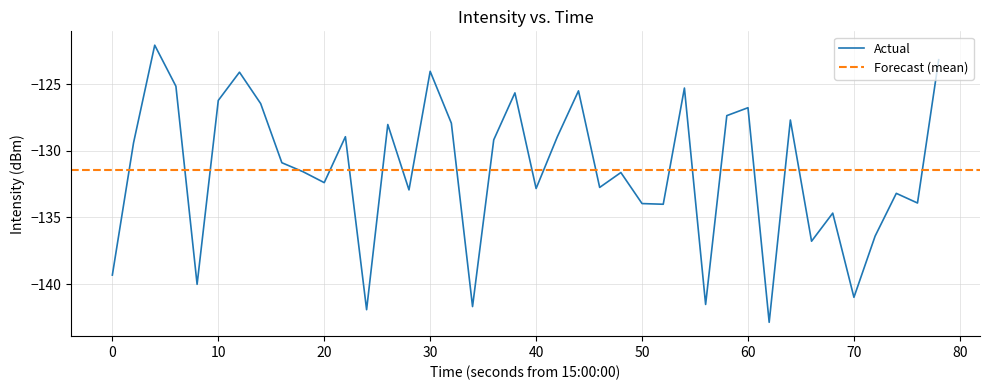

The value of Actual at 40 is -72.8. True or false?

False